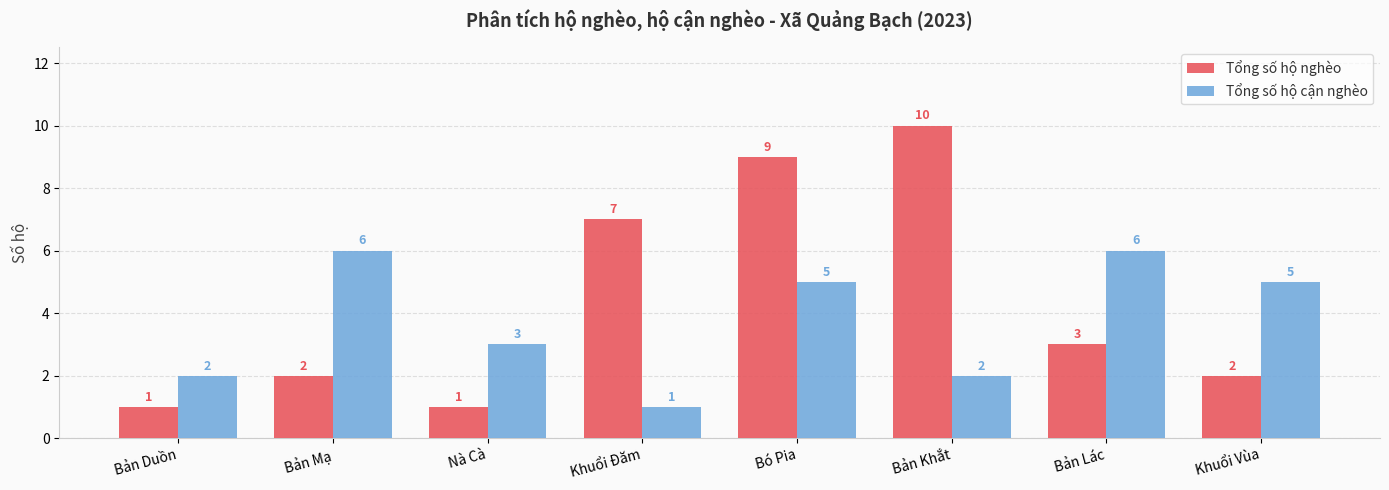

Rank the series by their average value, from lowest to highest.

Tổng số hộ cận nghèo, Tổng số hộ nghèo